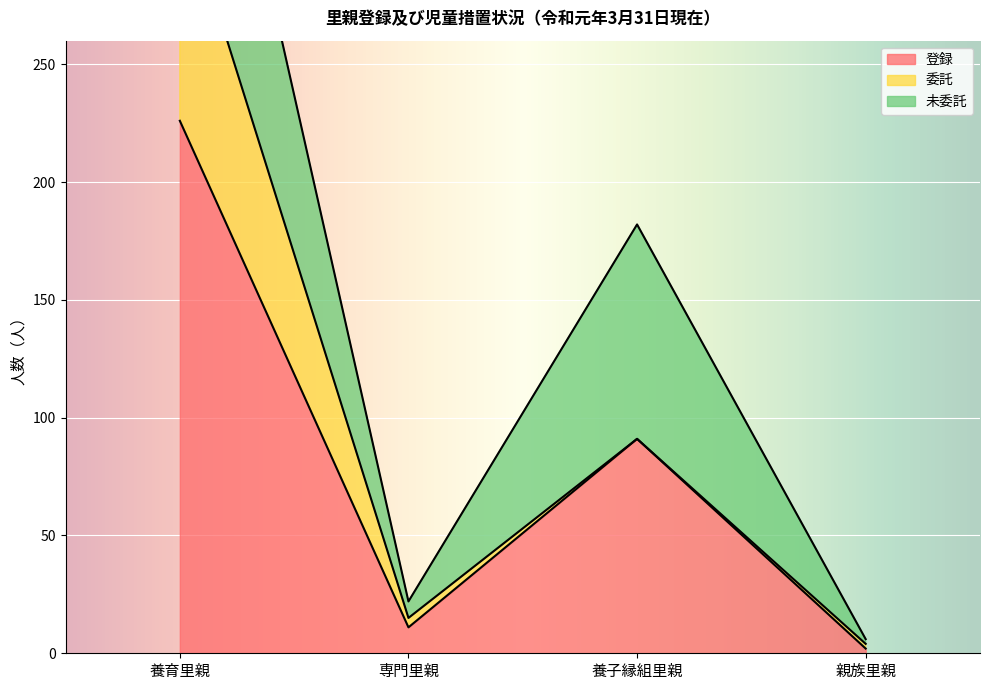

Where is the first local maximum for 未委託?

養子縁組里親